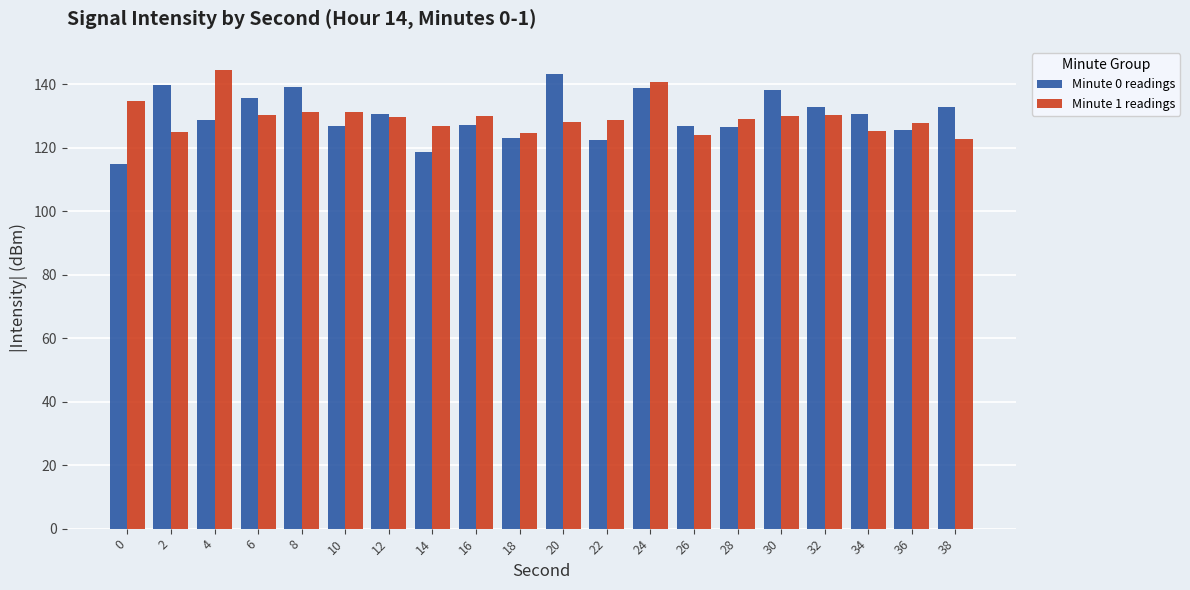

Is it true that Minute 1 readings equals 130.0 at 16?

True